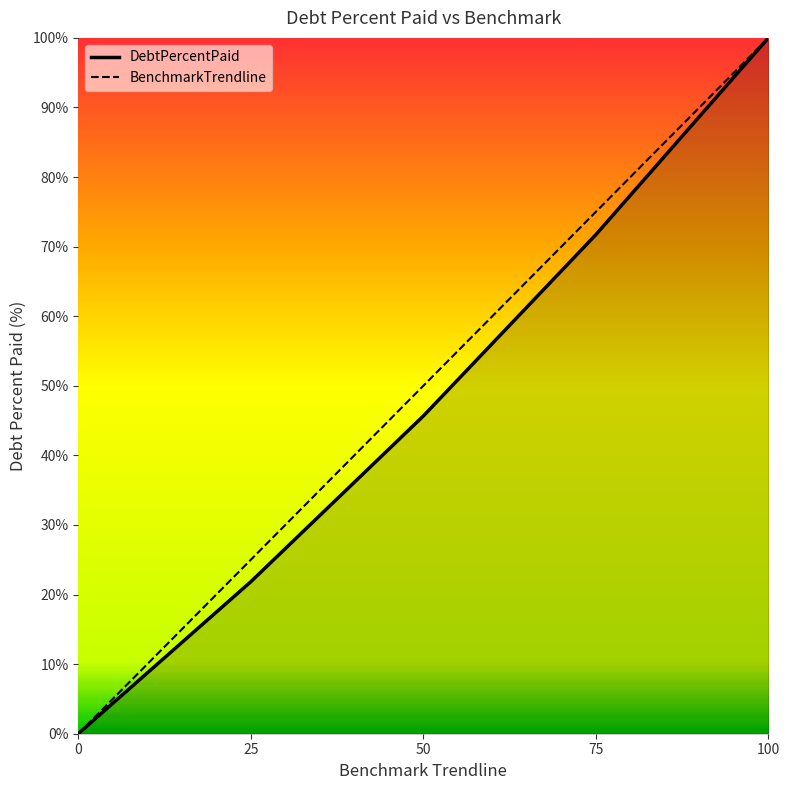

Is the value of BenchmarkTrendline at 25 greater than the value of DebtPercentPaid at 75?

No